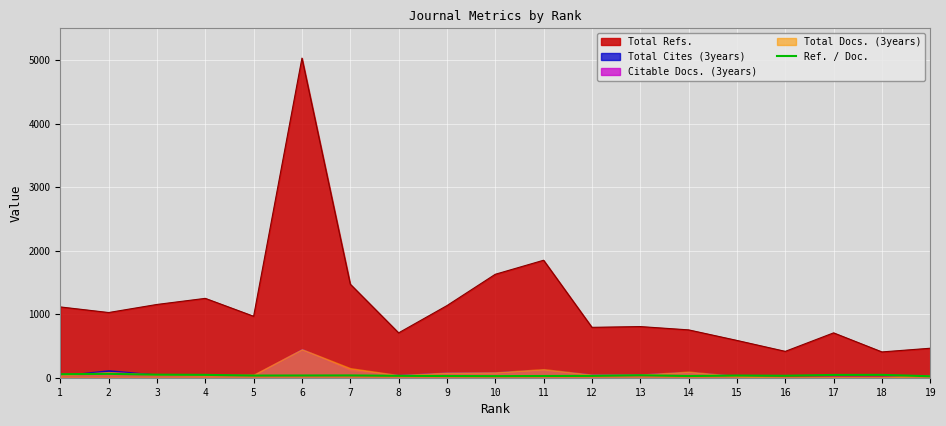

Where is the data nearest to the value 42?

17